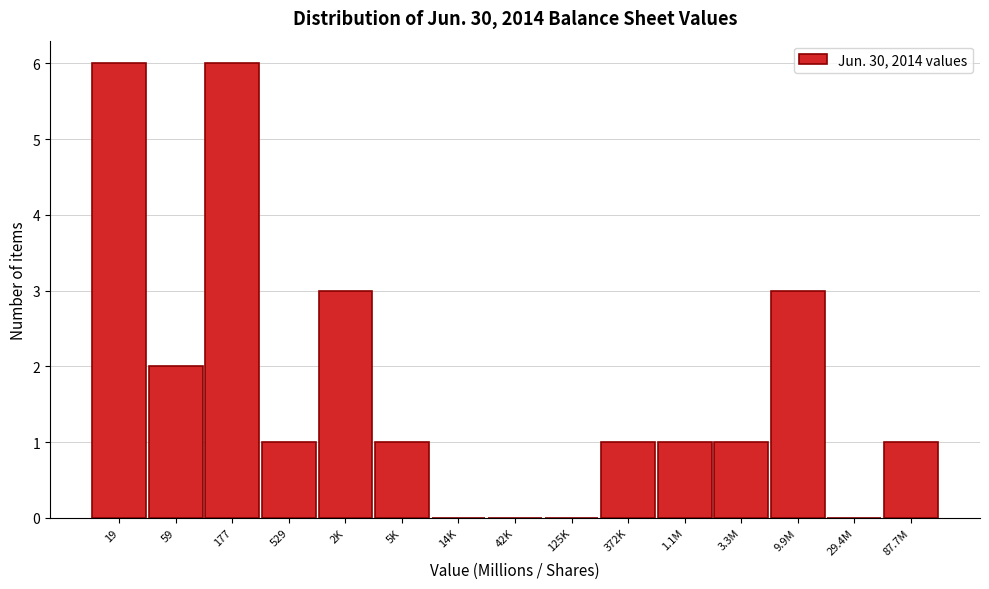

Reading left to right, list all the values displayed in this chart.

19=6	59=2	177=6	529=1	2K=3	5K=1	14K=0	42K=0	125K=0	372K=1	1.1M=1	3.3M=1	9.9M=3	29.4M=0	87.7M=1